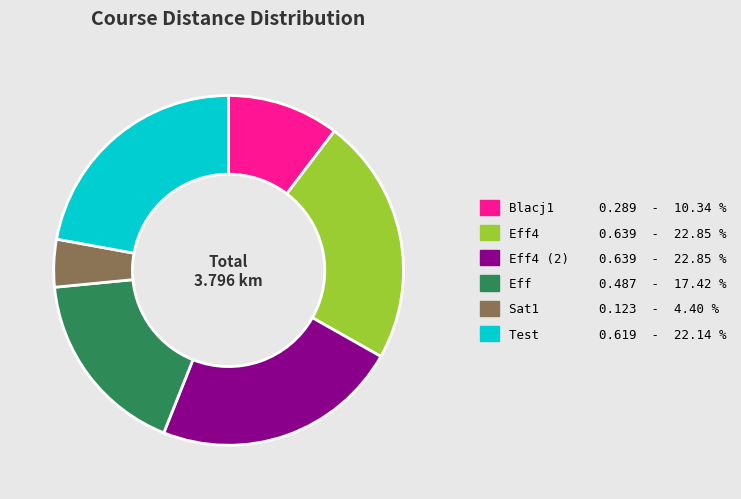

Which has a higher value, Sat1 0.123 - 4.40 % or Blacj1 0.289 - 10.34 %?

Blacj1 0.289 - 10.34 %